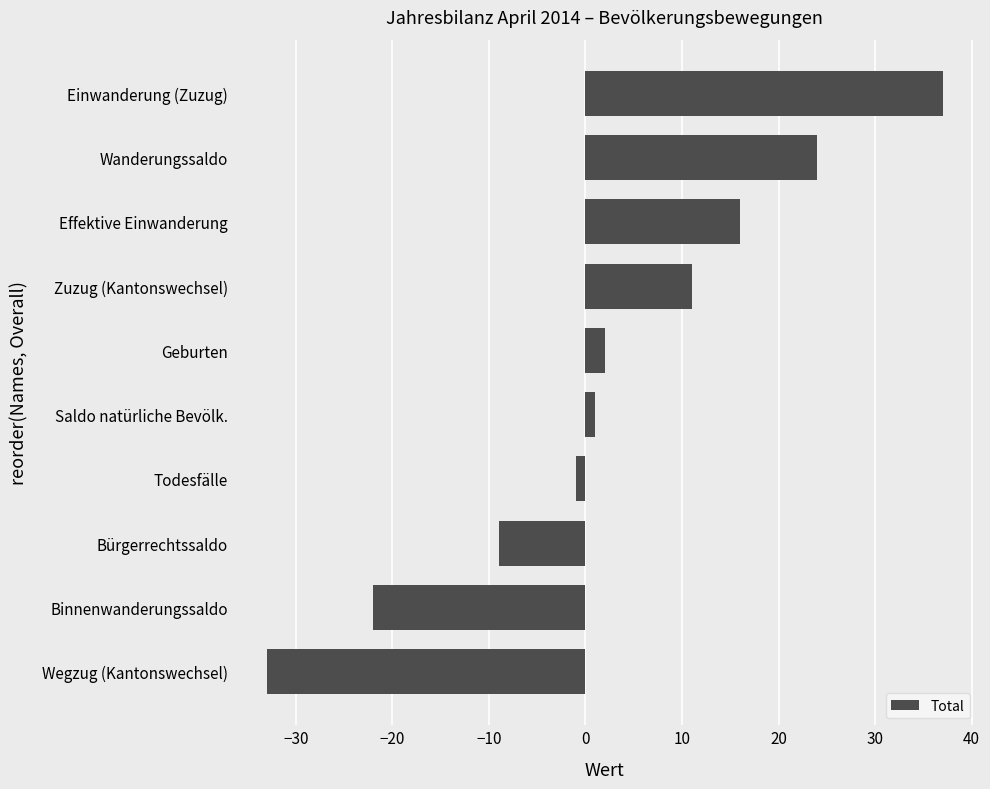

What is the average value?

3